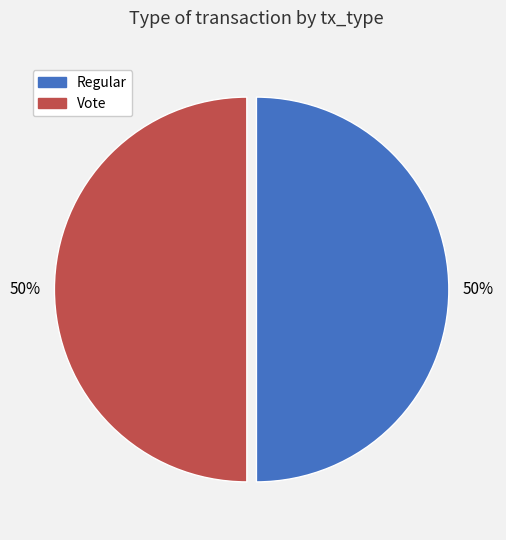

Combined, do Regular and Vote account for over 50%?

Yes